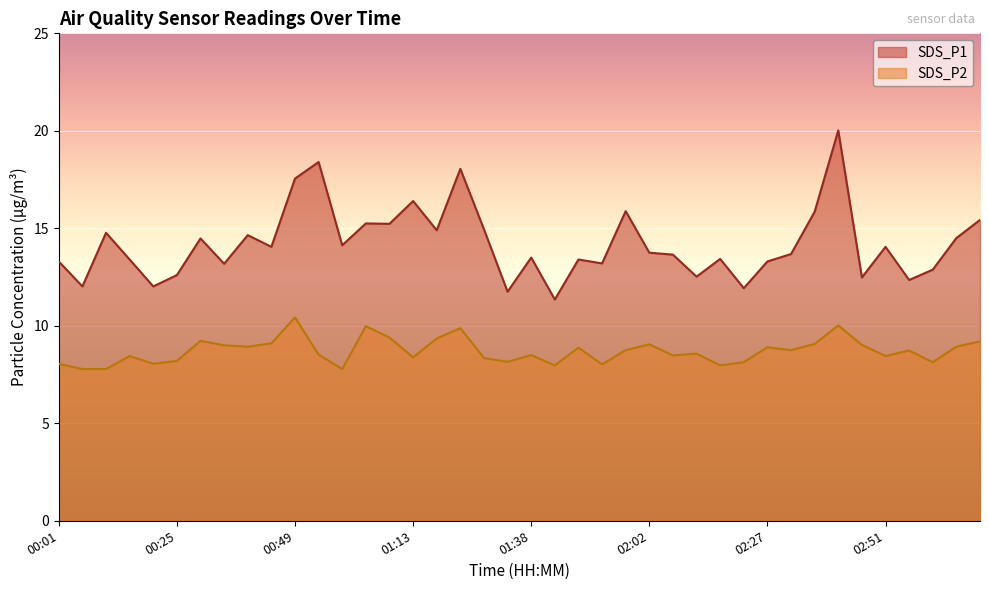

What is the sum of the SDS_P1 values at 02:31 and 02:12?

26.2